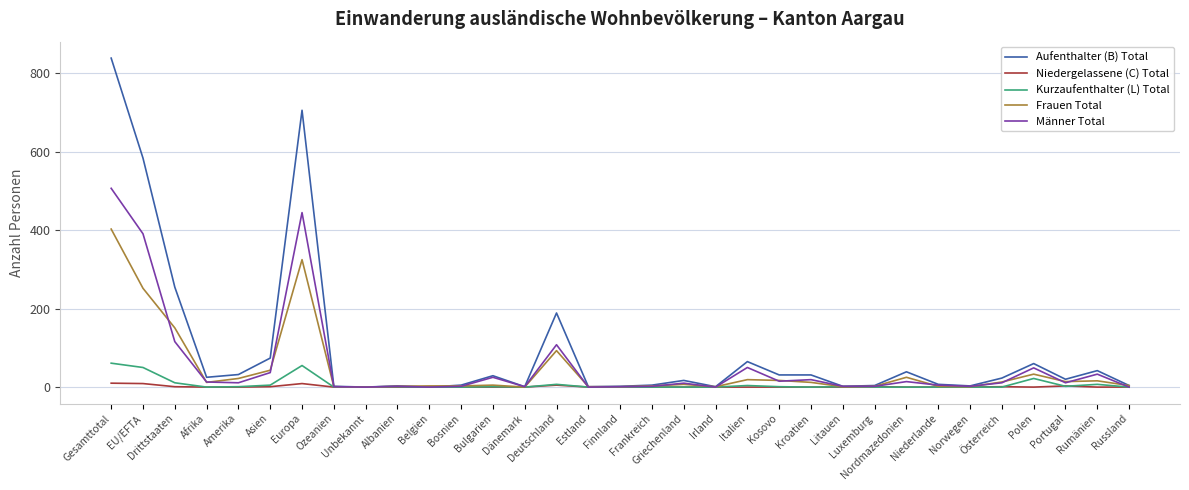

List the series in order of their peak value, highest first.

Aufenthalter (B) Total, Männer Total, Frauen Total, Kurzaufenthalter (L) Total, Niedergelassene (C) Total